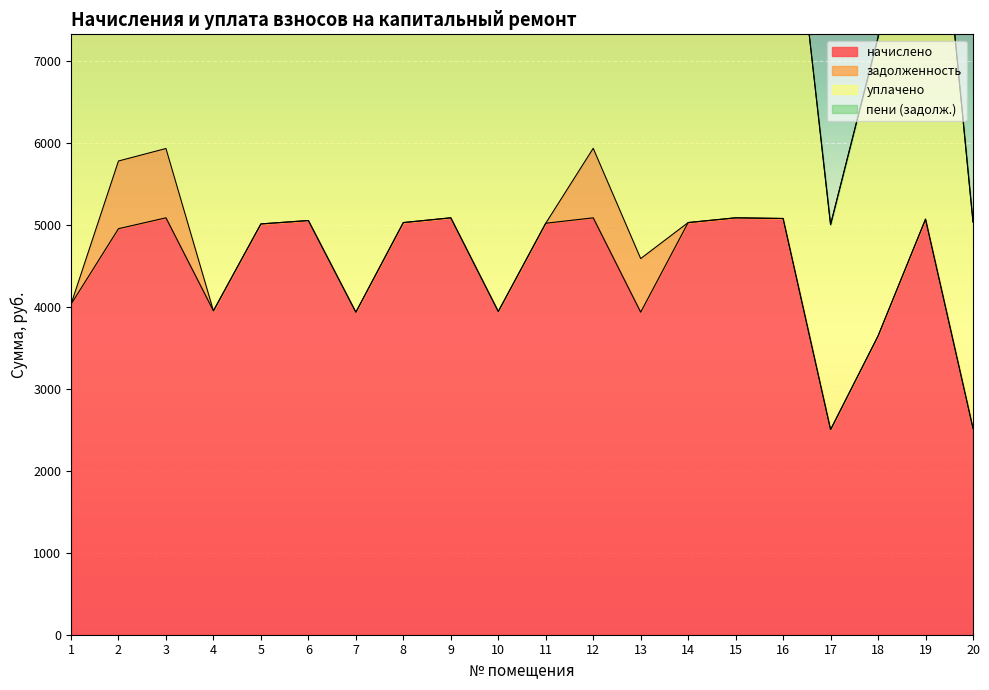

How many data points in задолженность are above 0?

4